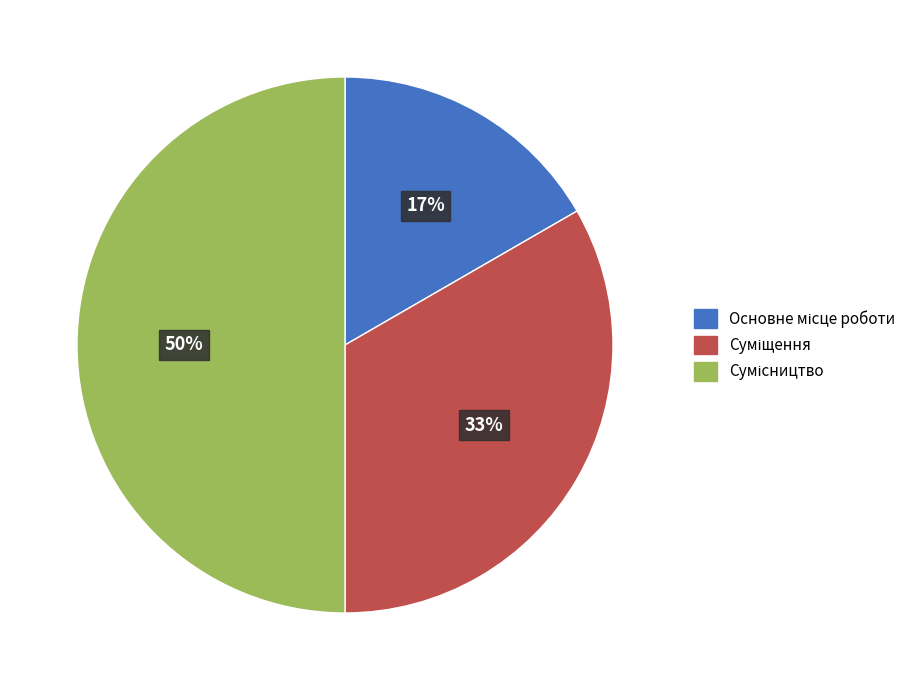

To the nearest percent, what is the average slice percentage?

33%